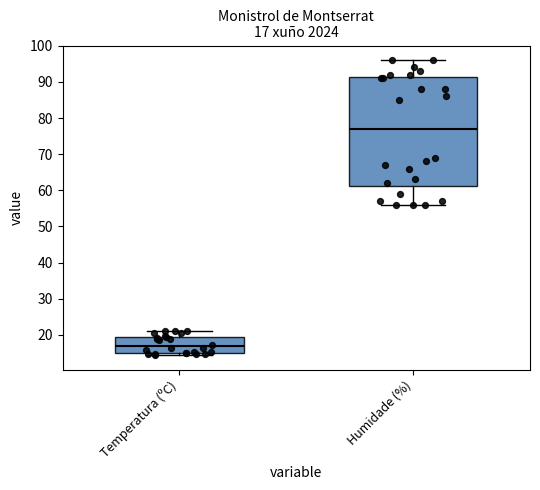

Comparing the boxes themselves (not the whiskers), which one is the tallest?

Humidade (%)